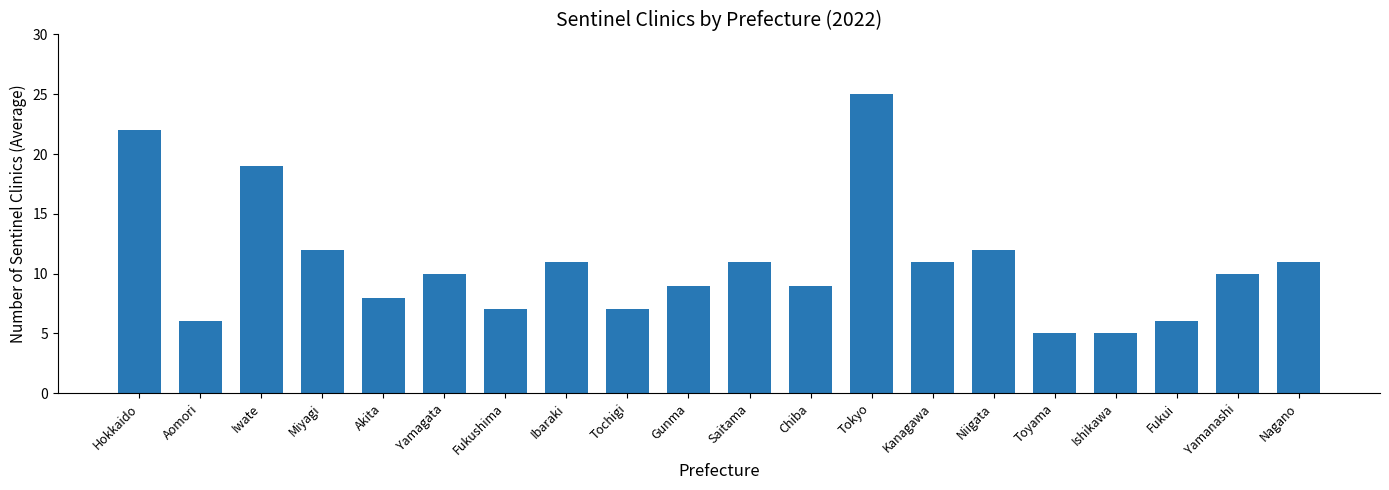

Between Kanagawa and Gunma, which is larger?

Kanagawa